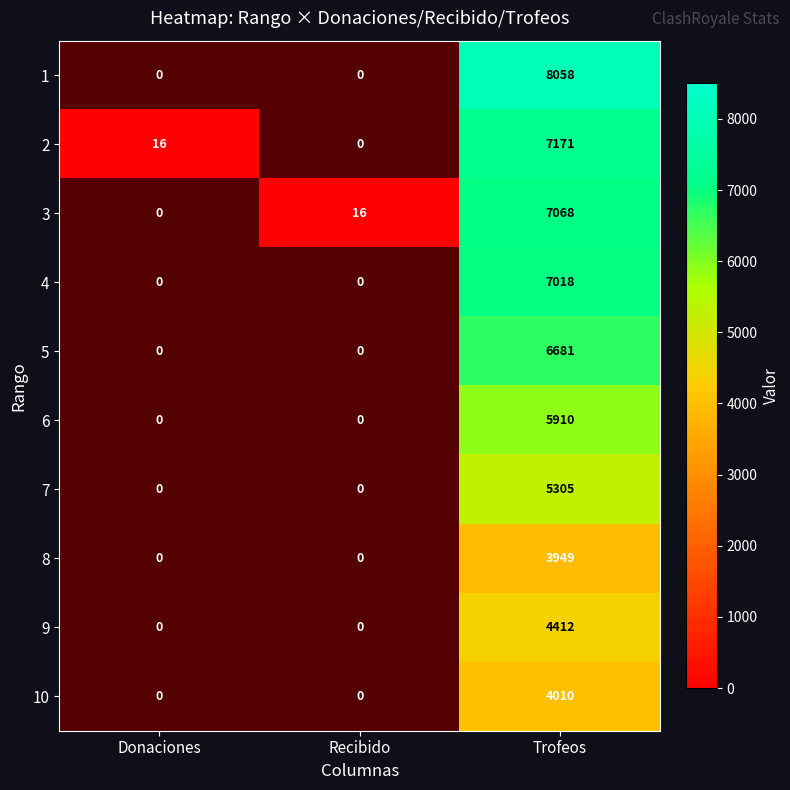

True or false: 9 has a value of 1886 at 3.

False